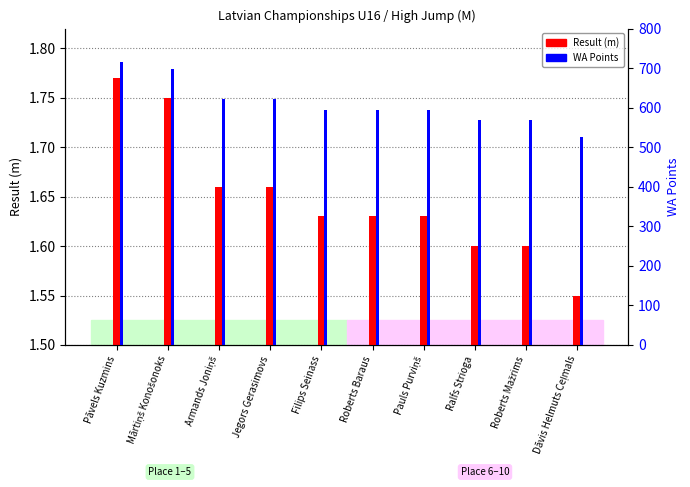

Reading right to left, transcribe all the data shown in this chart.

Result (m): 1.6	1.6	1.6	1.6	1.6	1.6	1.7	1.7	1.8	1.8
WA Points: 527.0	570.0	570.0	595.0	595.0	595.0	621.0	621.0	698.0	715.0